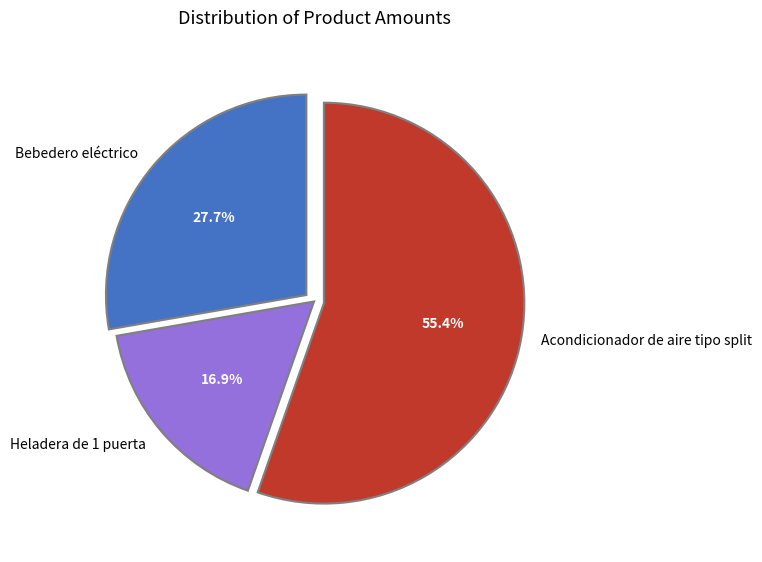

Do Heladera de 1 puerta and Bebedero eléctrico together represent more than half of the pie?

No